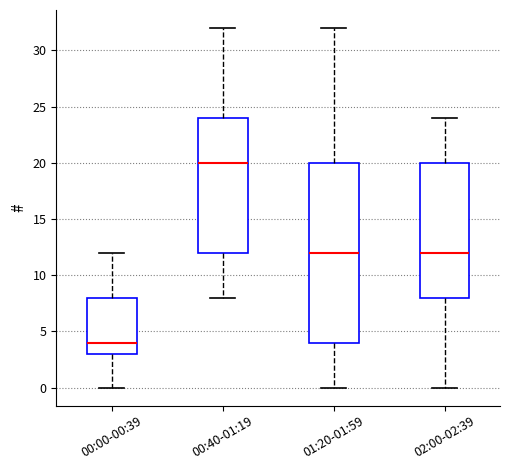

Where does the median line of the box for 01:20-01:59 sit on the y-axis? The values are not printed on the chart, so give them approximately, as read against the axis.

12